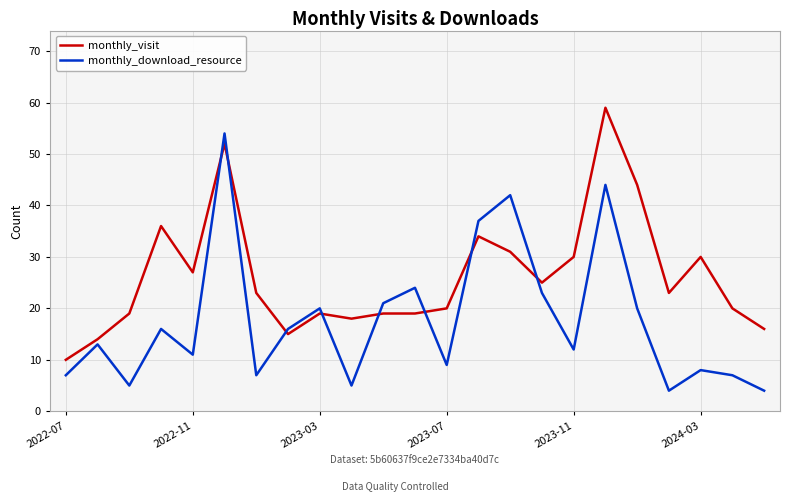

True or false: monthly_visit and monthly_download_resource intersect in this chart.

True